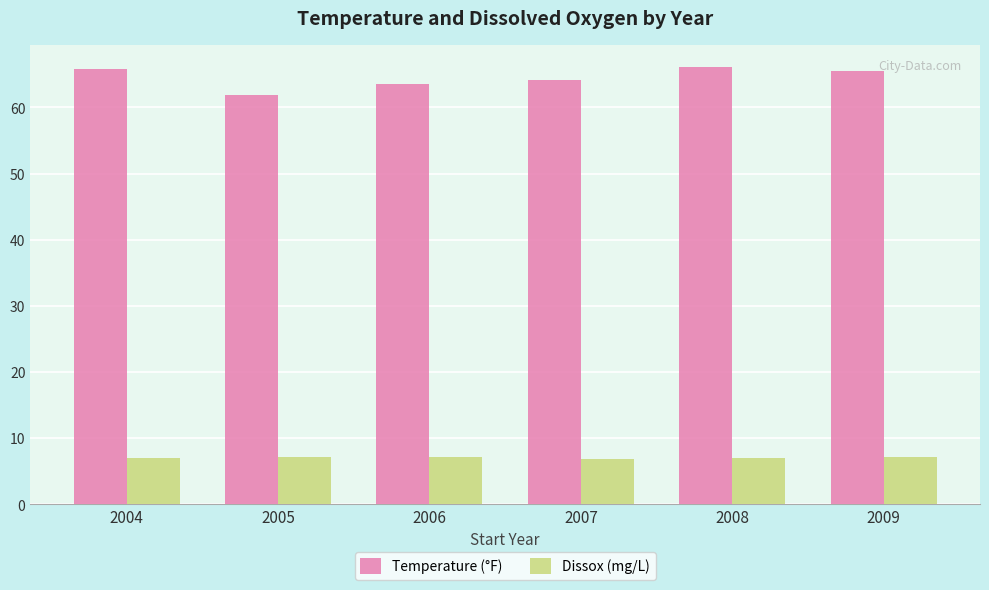

Read the Dissox (mg/L) value at 2009.

7.2